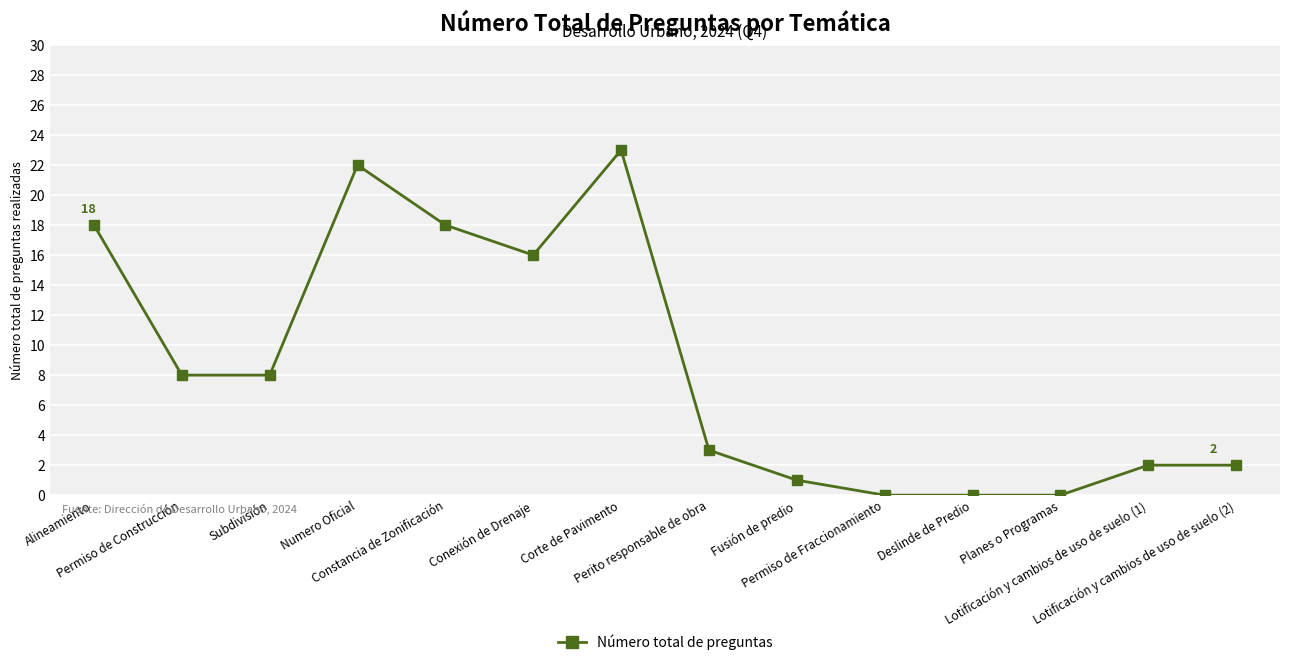

What position from the left is Subdivisión?

3